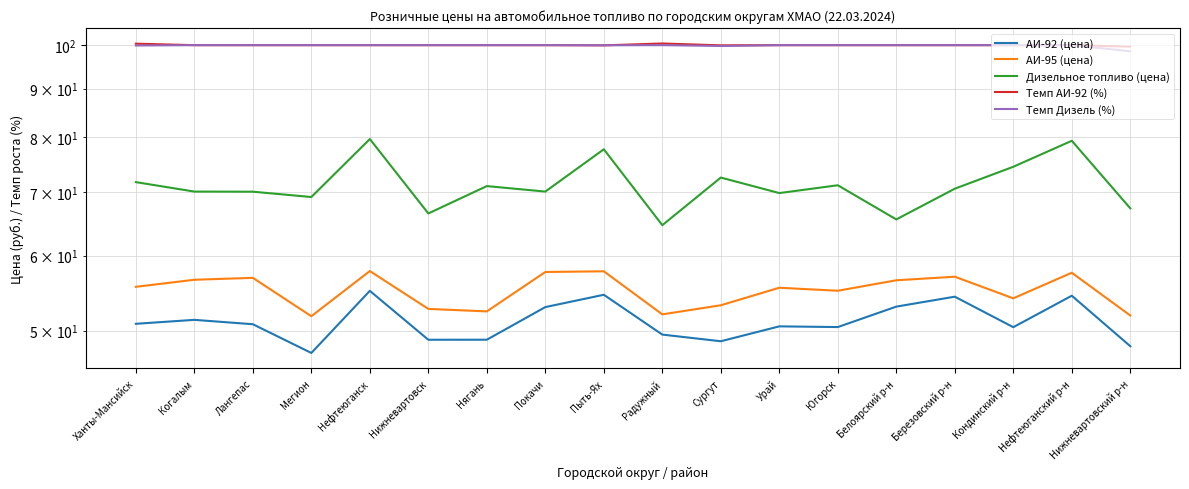

Reading right to left, list all the values displayed in this chart.

АИ-92 (цена): Нижневартовский р-н=48.1	Нефтеюганский р-н=54.4	Кондинский р-н=50.4	Березовский р-н=54.3	Белоярский р-н=53.0	Югорск=50.4	Урай=50.5	Сургут=48.7	Радужный=49.5	Пыть-Ях=54.5	Покачи=52.9	Нягань=48.9	Нижневартовск=48.9	Нефтеюганск=55.1	Мегион=47.4	Лангепас=50.8	Когалым=51.3	Ханты-Мансийск=50.8
АИ-95 (цена): Нижневартовский р-н=51.9	Нефтеюганский р-н=57.5	Кондинский р-н=54.1	Березовский р-н=57.0	Белоярский р-н=56.5	Югорск=55.1	Урай=55.5	Сургут=53.2	Радужный=52.0	Пыть-Ях=57.7	Покачи=57.6	Нягань=52.4	Нижневартовск=52.7	Нефтеюганск=57.8	Мегион=51.8	Лангепас=56.8	Когалым=56.6	Ханты-Мансийск=55.6
Дизельное топливо (цена): Нижневартовский р-н=67.3	Нефтеюганский р-н=79.3	Кондинский р-н=74.4	Березовский р-н=70.6	Белоярский р-н=65.5	Югорск=71.2	Урай=69.8	Сургут=72.5	Радужный=64.6	Пыть-Ях=77.7	Покачи=70.1	Нягань=71.0	Нижневартовск=66.5	Нефтеюганск=79.6	Мегион=69.2	Лангепас=70.1	Когалым=70.1	Ханты-Мансийск=71.7
Темп АИ-92 (%): Нижневартовский р-н=99.6	Нефтеюганский р-н=100.0	Кондинский р-н=100.0	Березовский р-н=100.0	Белоярский р-н=100.0	Югорск=100.0	Урай=100.0	Сургут=100.0	Радужный=100.4	Пыть-Ях=100.0	Покачи=100.0	Нягань=100.0	Нижневартовск=100.0	Нефтеюганск=100.0	Мегион=100.0	Лангепас=100.0	Когалым=100.0	Ханты-Мансийск=100.4
Темп Дизель (%): Нижневартовский р-н=98.5	Нефтеюганский р-н=100.0	Кондинский р-н=100.0	Березовский р-н=100.0	Белоярский р-н=100.0	Югорск=100.0	Урай=100.0	Сургут=99.8	Радужный=100.0	Пыть-Ях=100.0	Покачи=100.0	Нягань=100.0	Нижневартовск=100.0	Нефтеюганск=100.0	Мегион=100.0	Лангепас=100.0	Когалым=100.0	Ханты-Мансийск=99.9